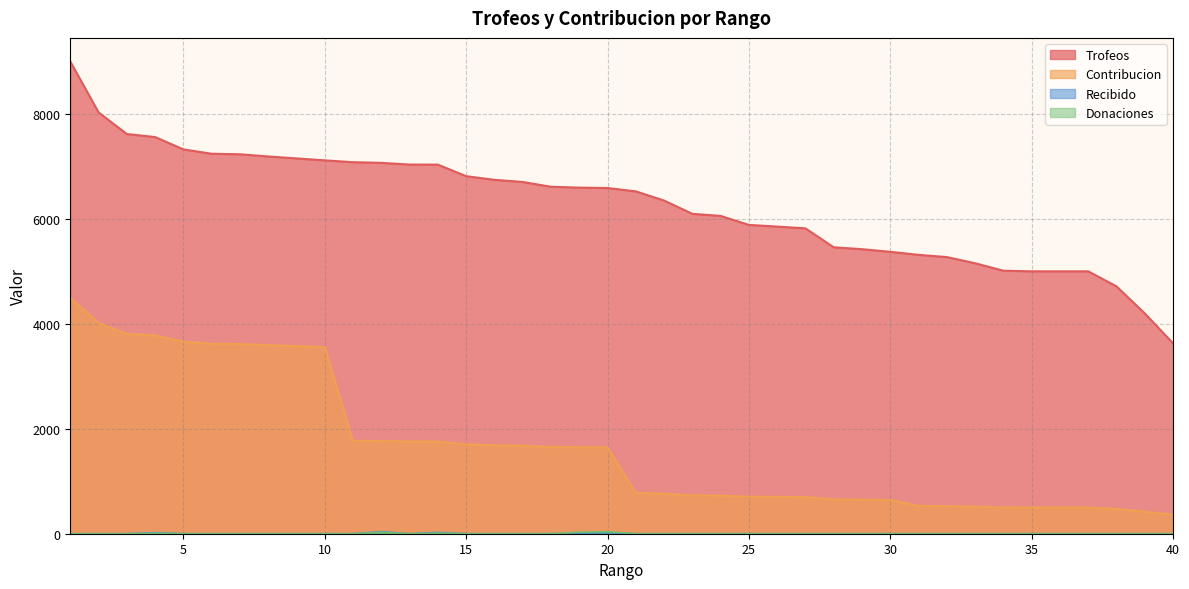

Is it true that Donaciones equals 0 at 2?

True